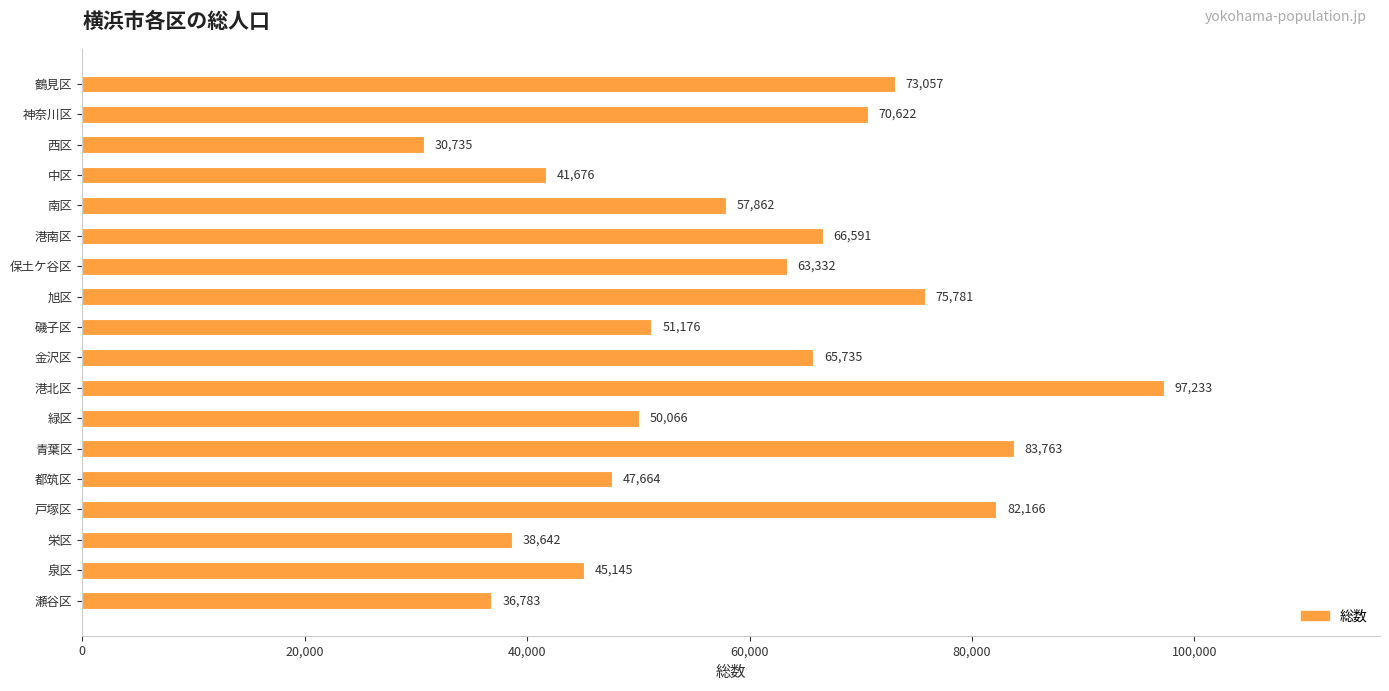

What is the label of the 6th bar from the bottom?

青葉区